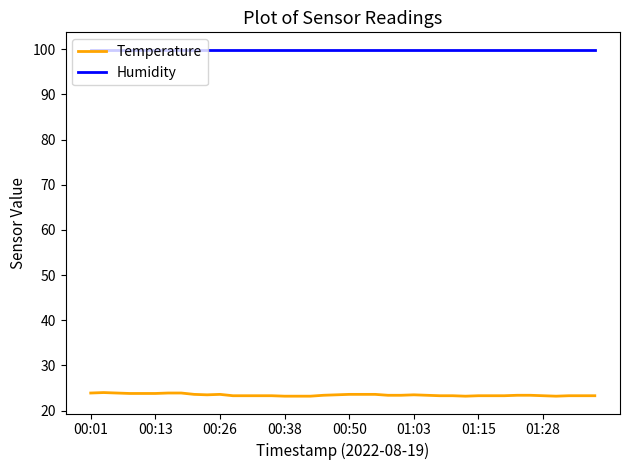

Rank the series by their average value, from highest to lowest.

Humidity, Temperature